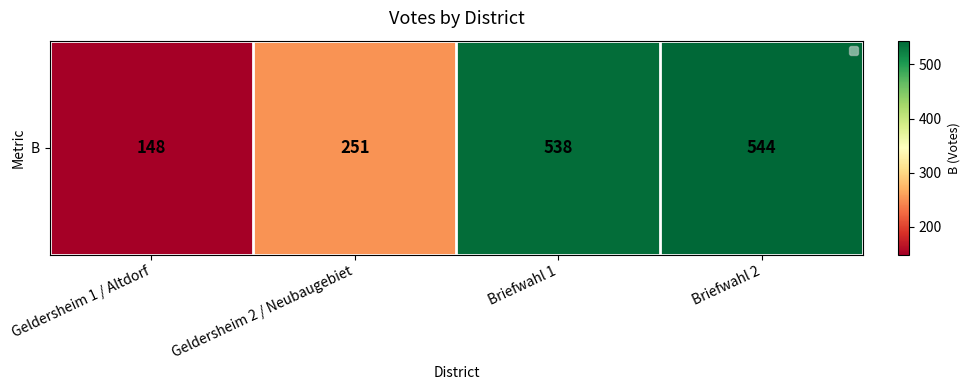

What is the sum of the values at Geldersheim 2 / Neubaugebiet and Briefwahl 2?

795